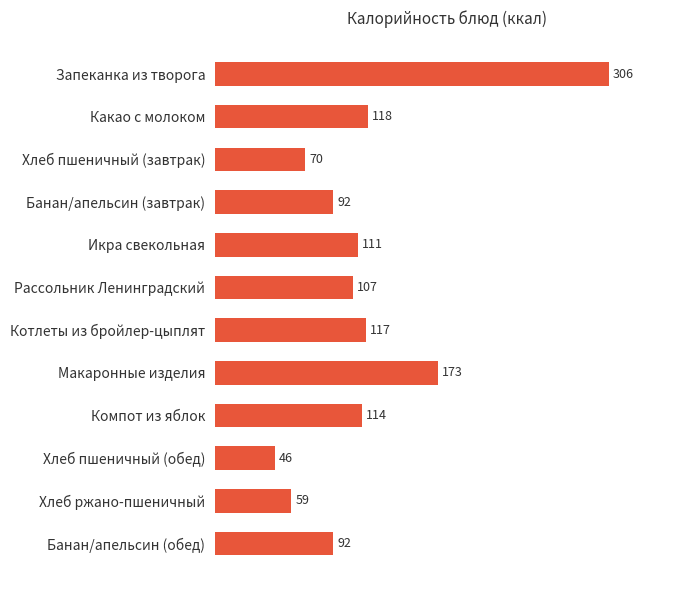

What is the difference between the maximum and minimum values?

259.2